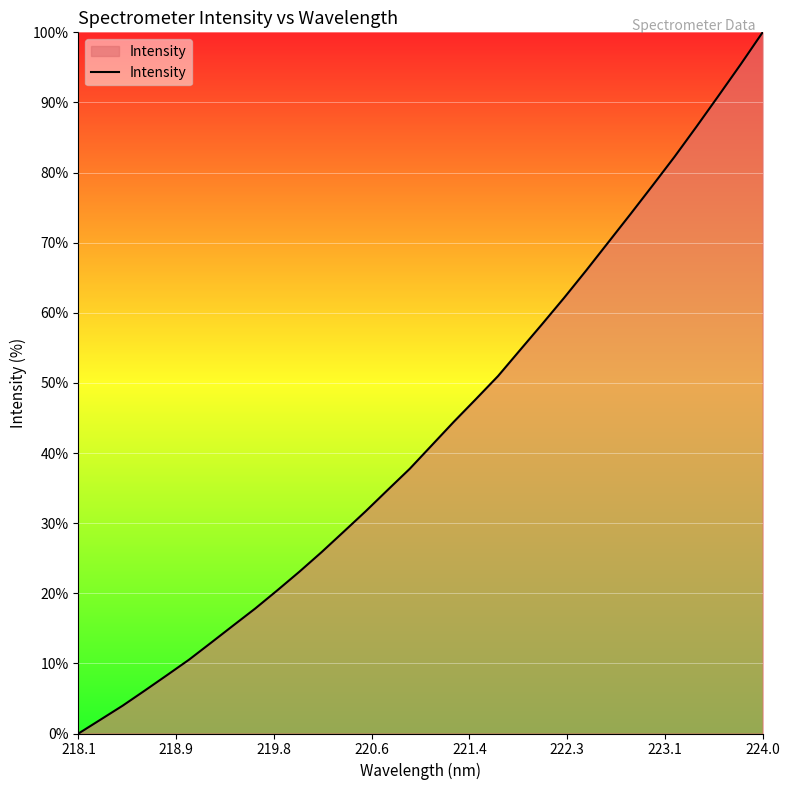

How many lines are shown in the chart?

1